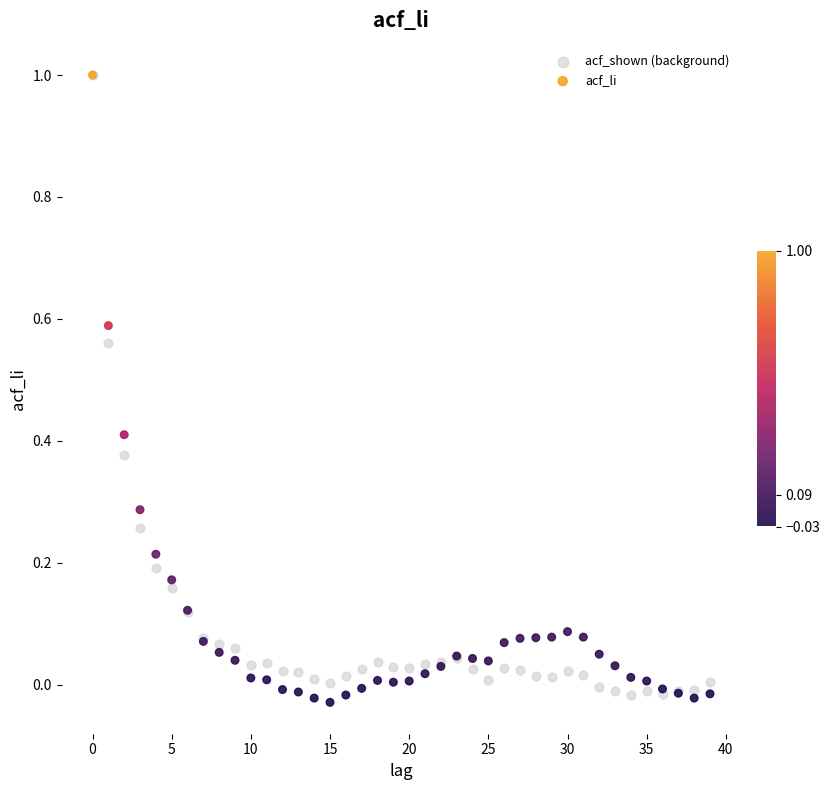

Which series reaches the minimum Y coordinate?

acf_li